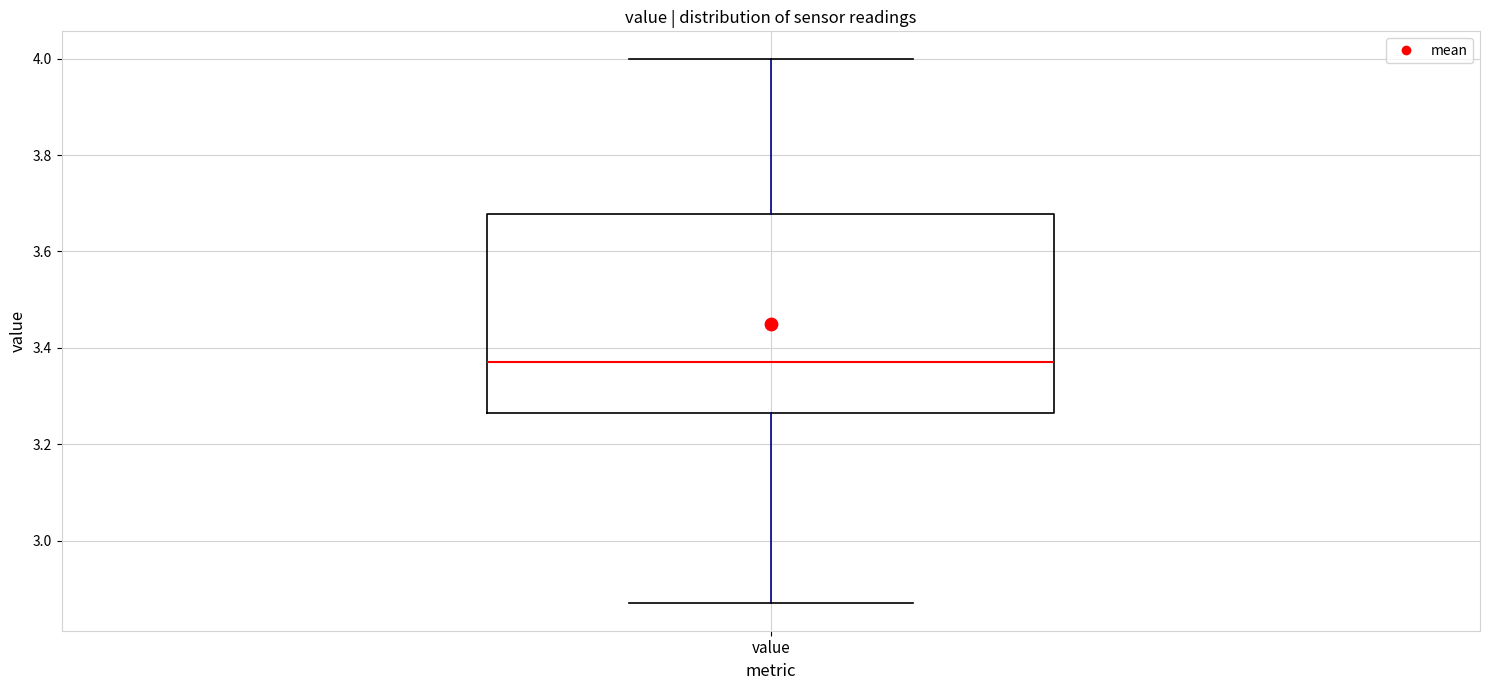

Where is the upper edge of the box for value on the y-axis? The values are not printed on the chart, so give them approximately, as read against the axis.

3.68